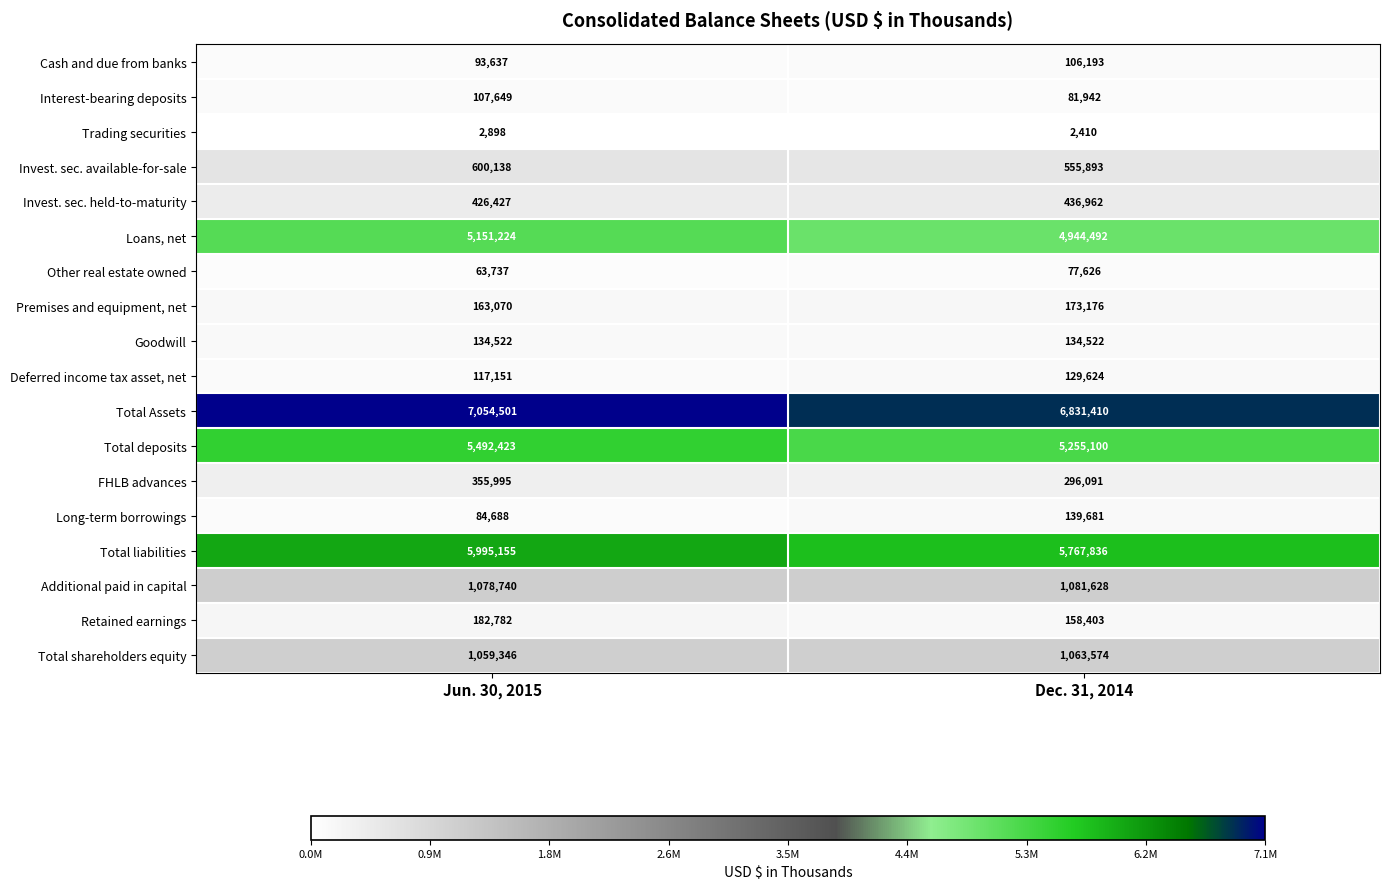

What is the minimum value shown in the chart?

2410